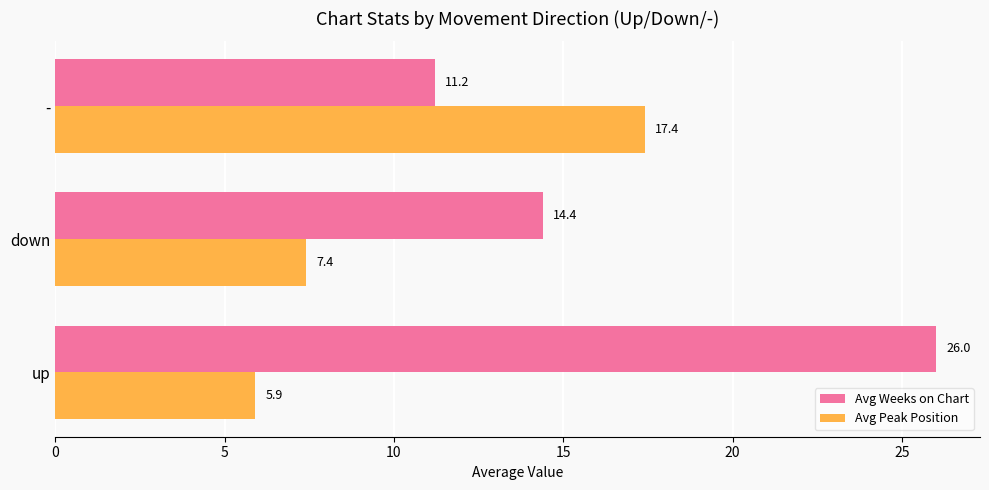

At how many categories does at least one series exceed 19?

1